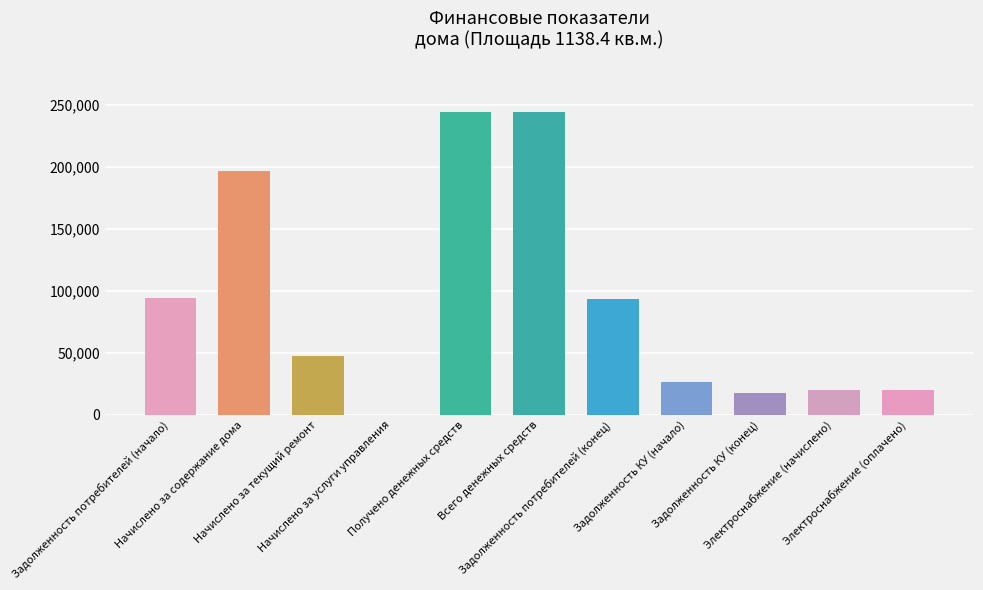

What is the maximum value shown in the chart?

244603.8